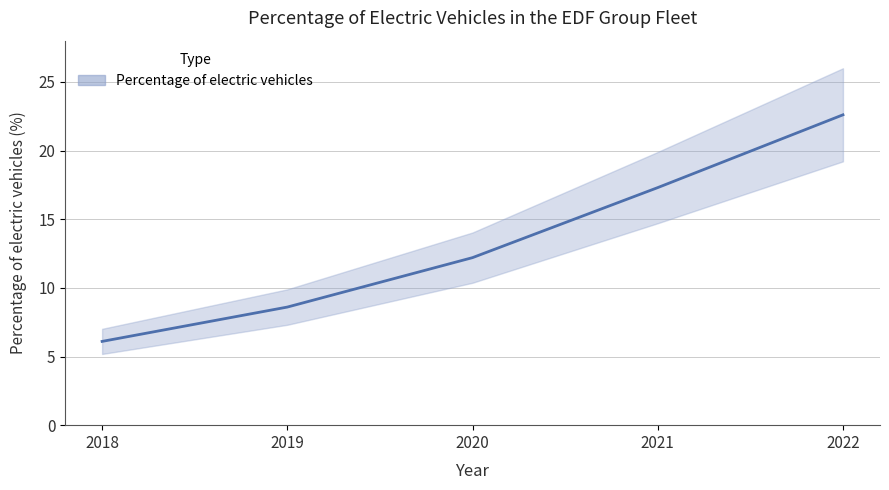

True or false: there are more than 0 points higher than both neighbors.

False